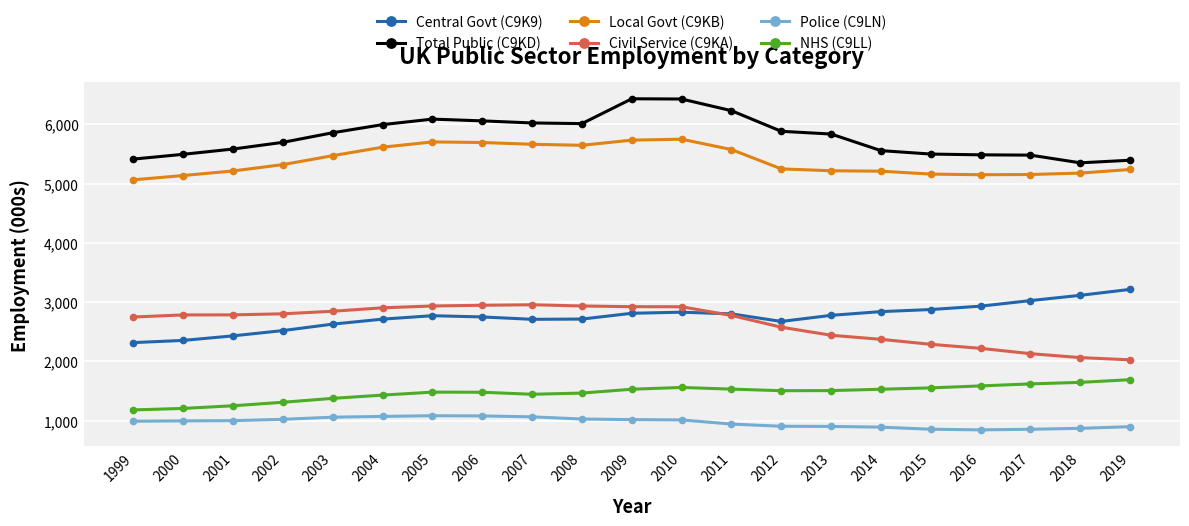

How many categories are shown in the chart?

21